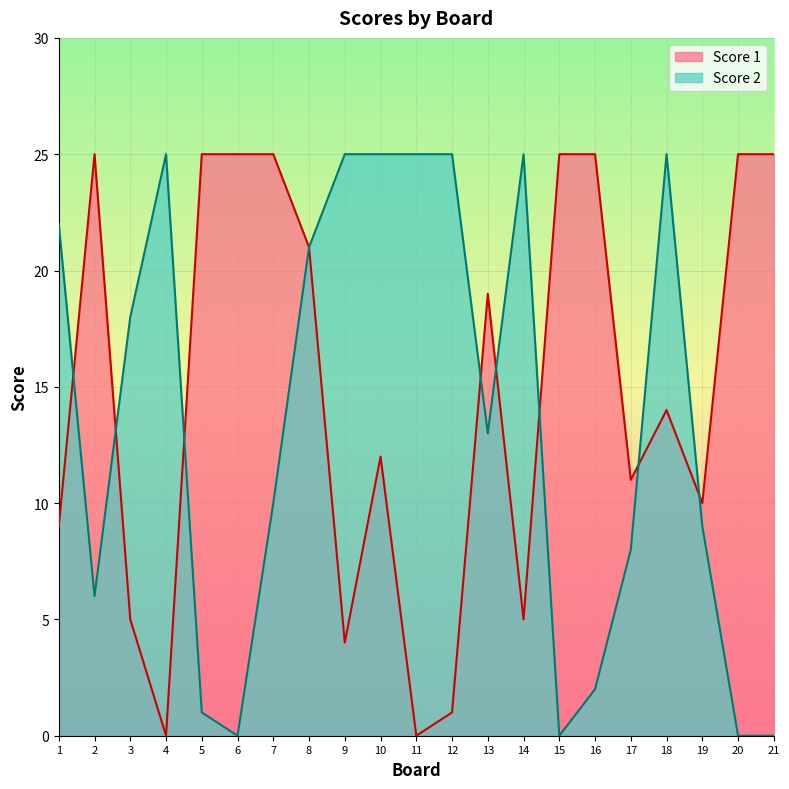

The value of Score 1 at 17 is 11. True or false?

True